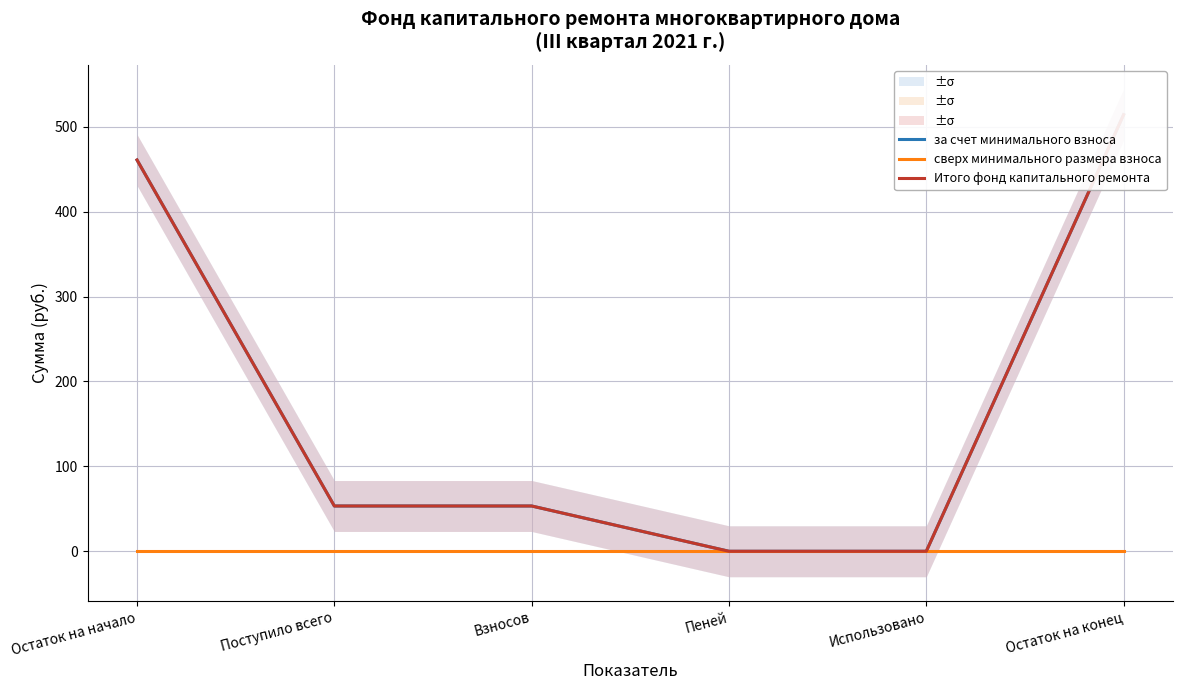

Reading left to right, extract all data points from this chart.

за счет минимального взноса: Остаток на начало=460.8	Поступило всего=53.3	Взносов=53.3	Пеней=0.0	Использовано=0.0	Остаток на конец=514.2
сверх минимального размера взноса: Остаток на начало=0.0	Поступило всего=0.0	Взносов=0.0	Пеней=0.0	Использовано=0.0	Остаток на конец=0.0
Итого фонд капитального ремонта: Остаток на начало=460.8	Поступило всего=53.3	Взносов=53.3	Пеней=0.0	Использовано=0.0	Остаток на конец=514.2